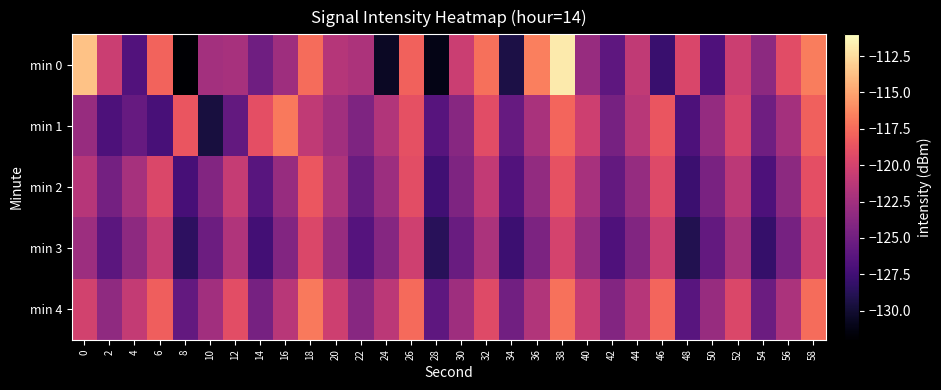

Which has a higher value, 44 or 24?

44